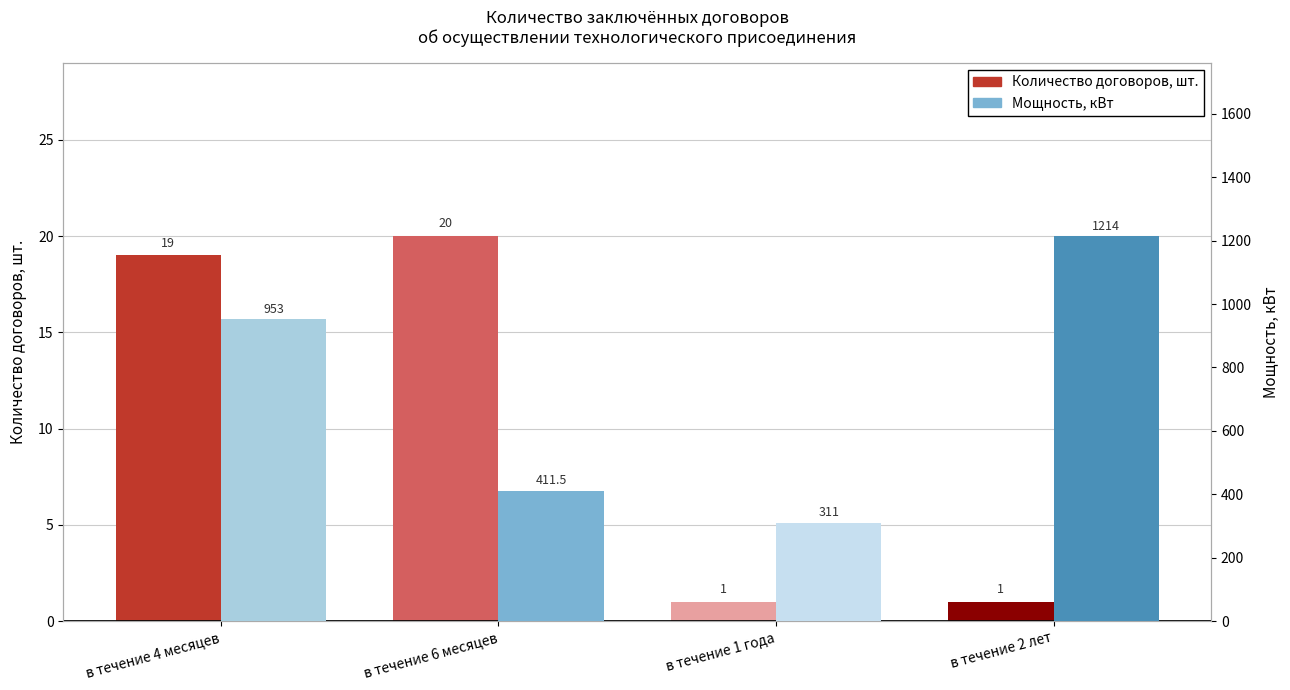

What is the label of the 2nd bar from the left?

в течение 6 месяцев